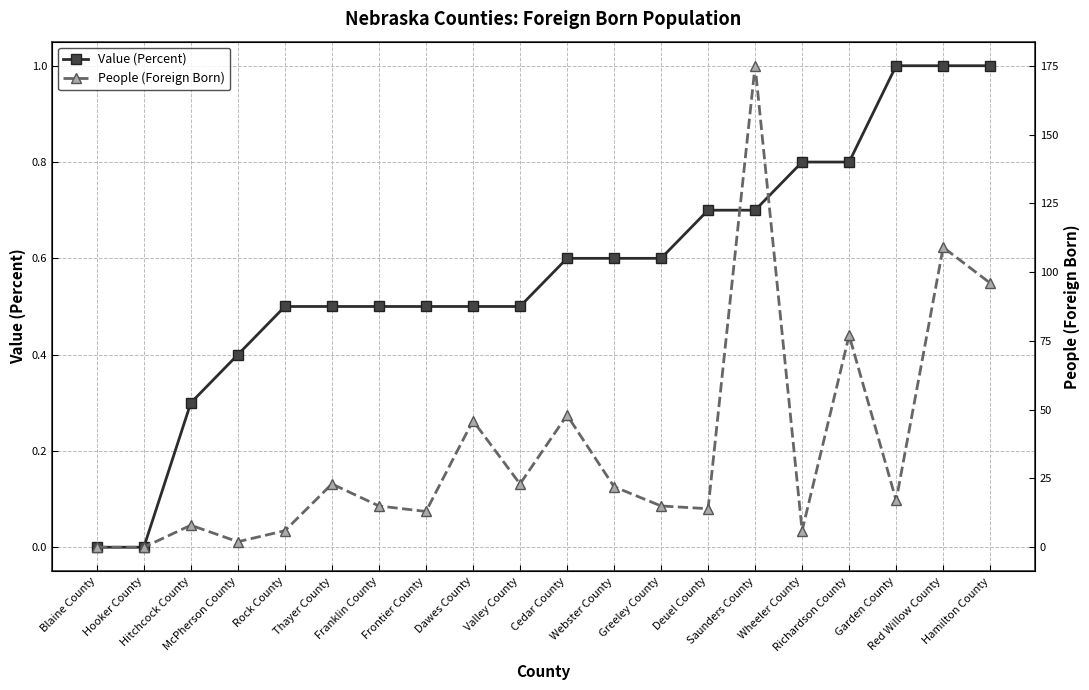

Rank the series by their maximum value, from highest to lowest.

People (Foreign Born), Value (Percent)